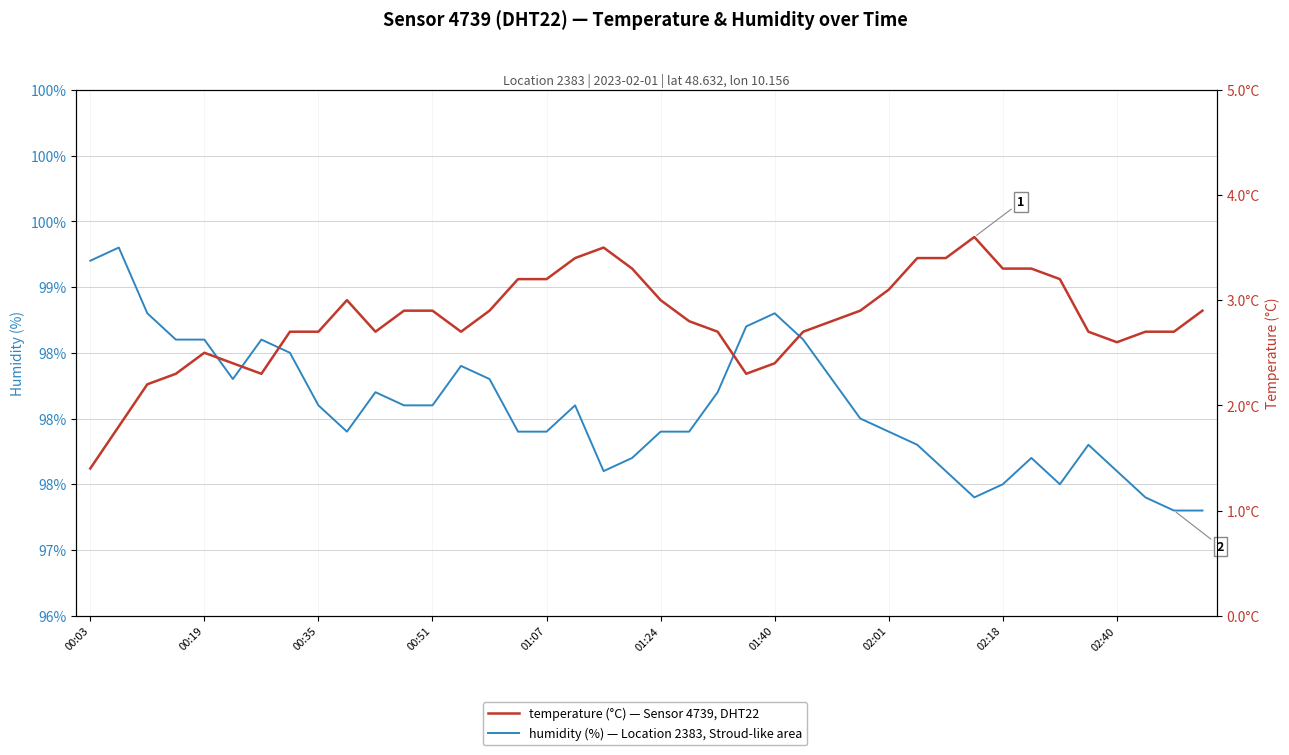

True or false: humidity and temperature cross at least once.

False